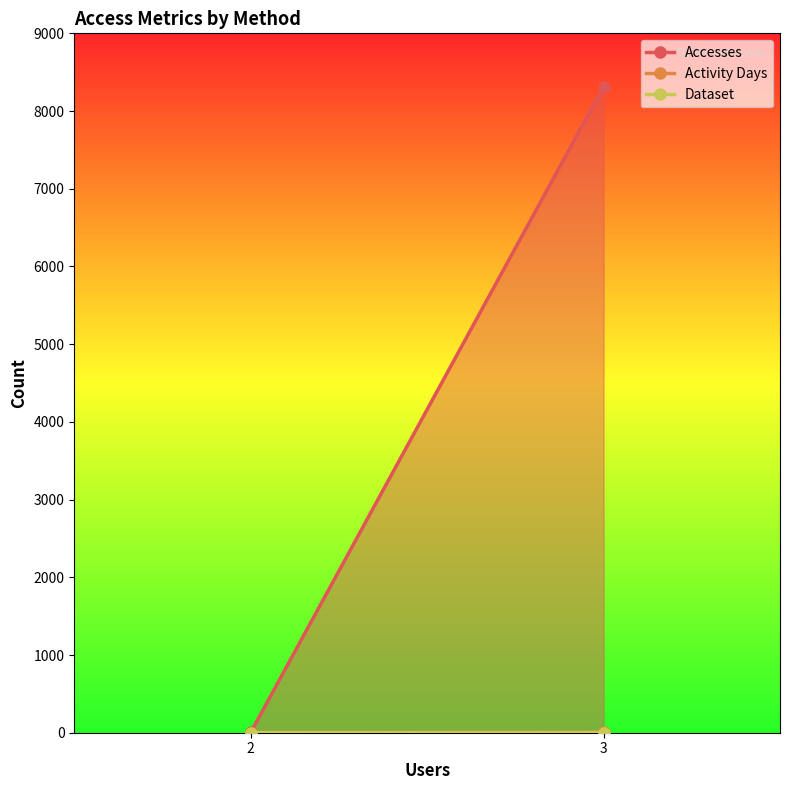

What is the value of the Accesses point at the 1st from the left?

4